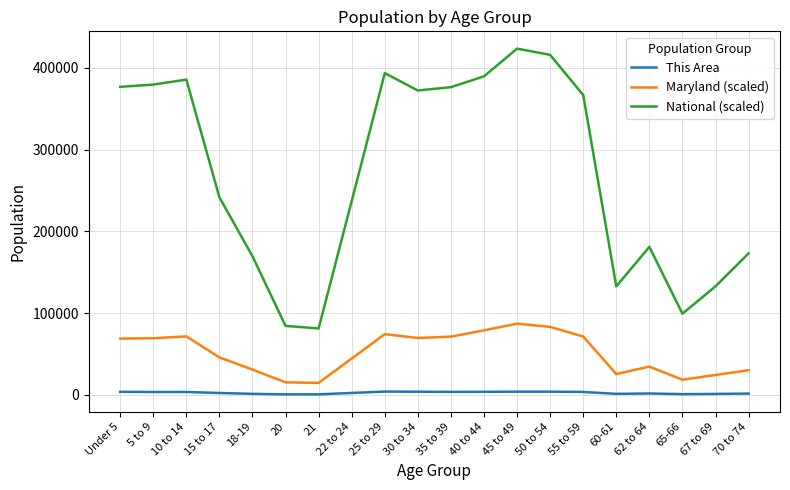

How many lines are shown in the chart?

3